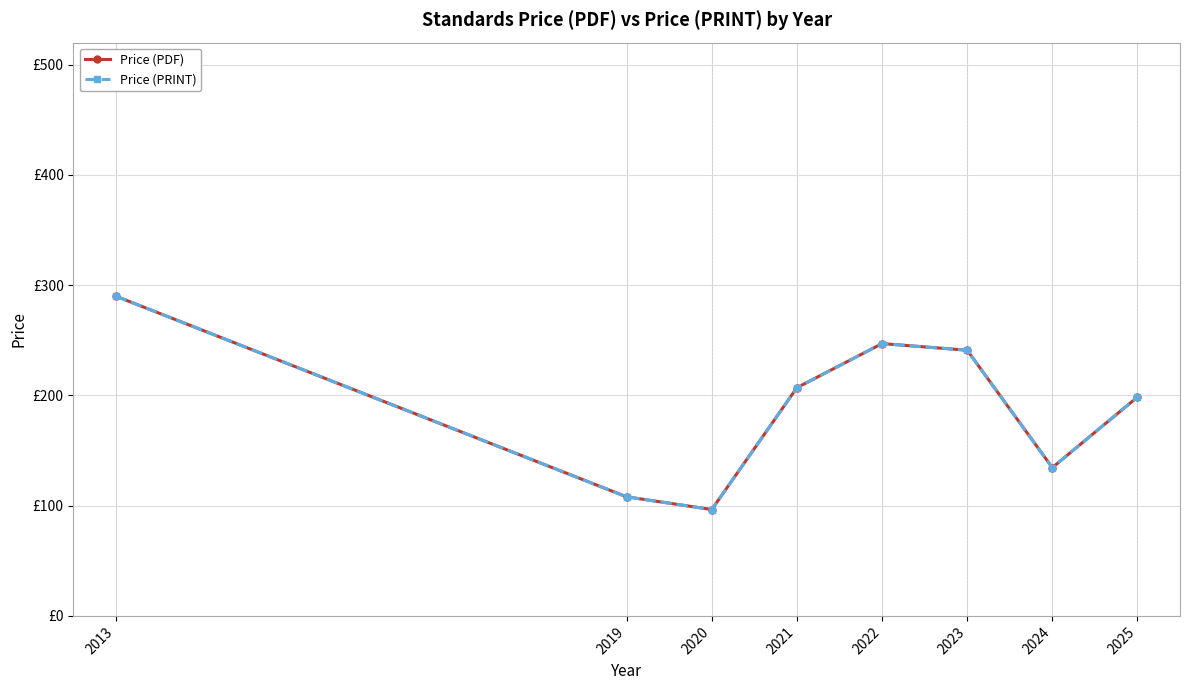

List the series in order of their peak value, highest first.

Price (PDF), Price (PRINT)